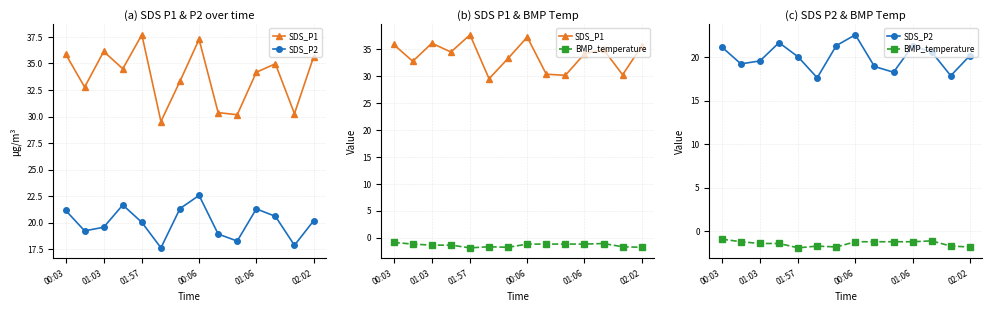

The BMP_temperature series shows -3.1 at 6. True or false?

False